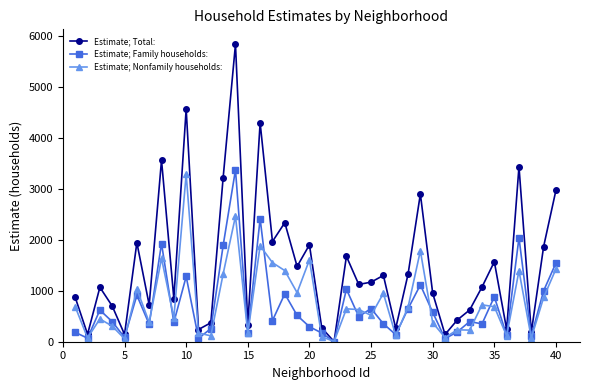

Which series has the widest spread of values?

Estimate; Total: